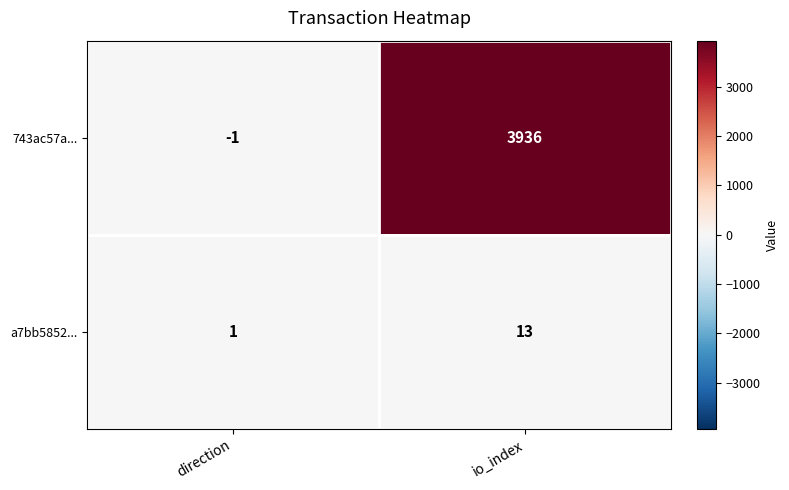

At which label is a7bb5852... closest to 7?

direction